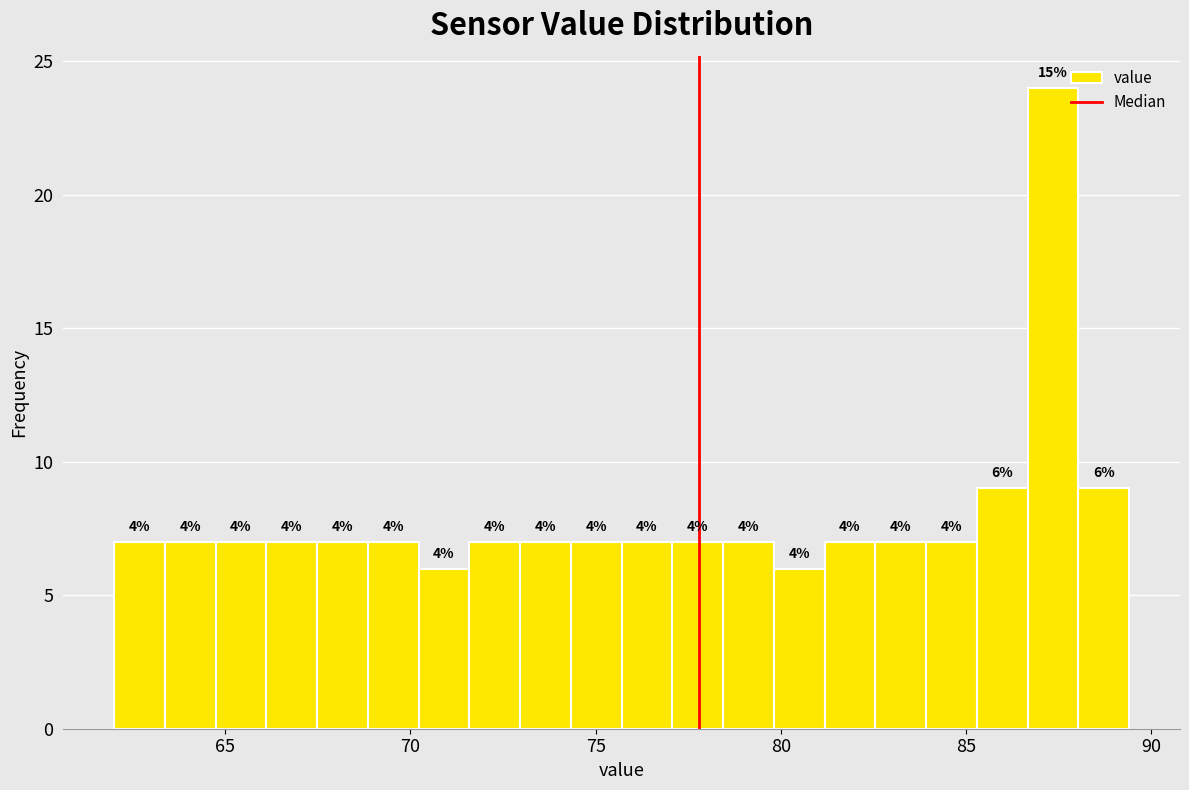

Around what value on the x-axis is the tallest bar? Give the approximate position of its centre, as read against the axis.

87.5